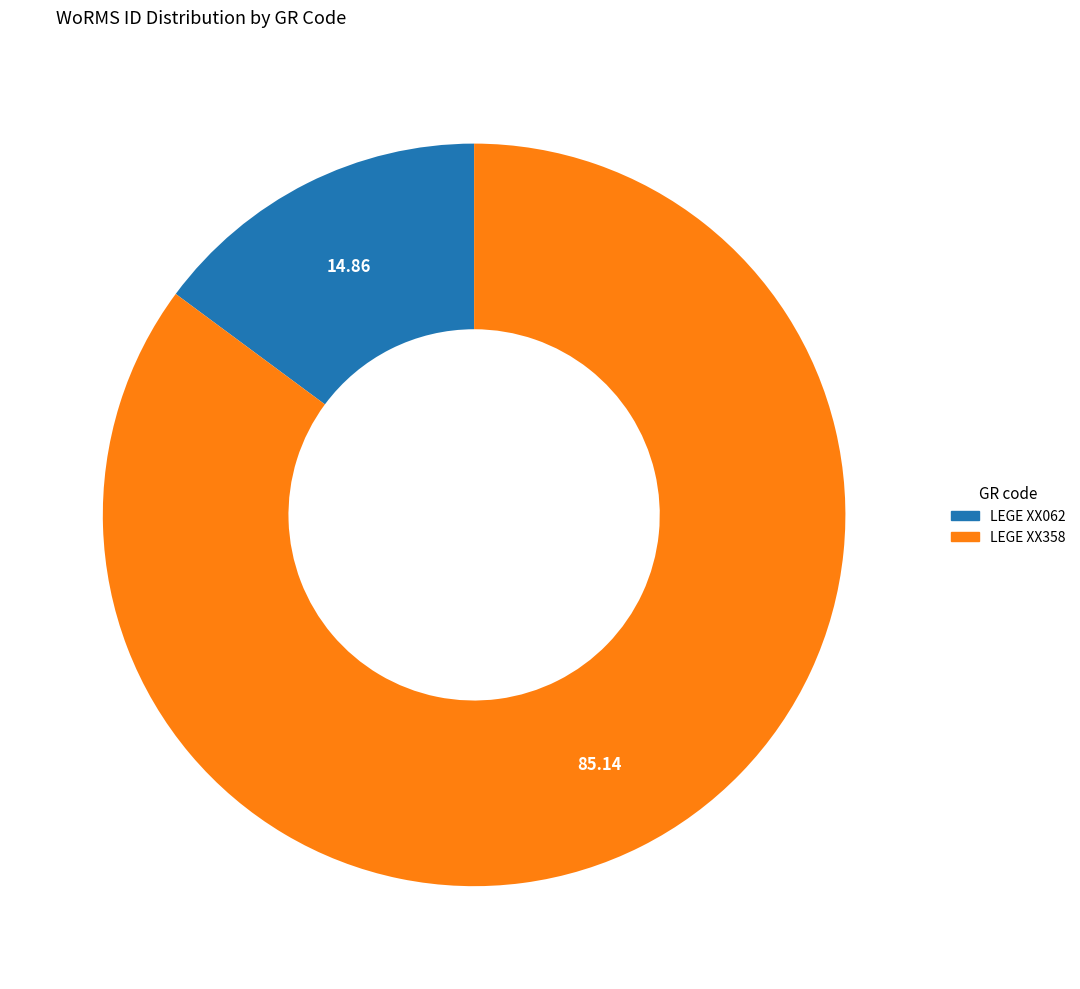

Count the number of slices in the pie.

2